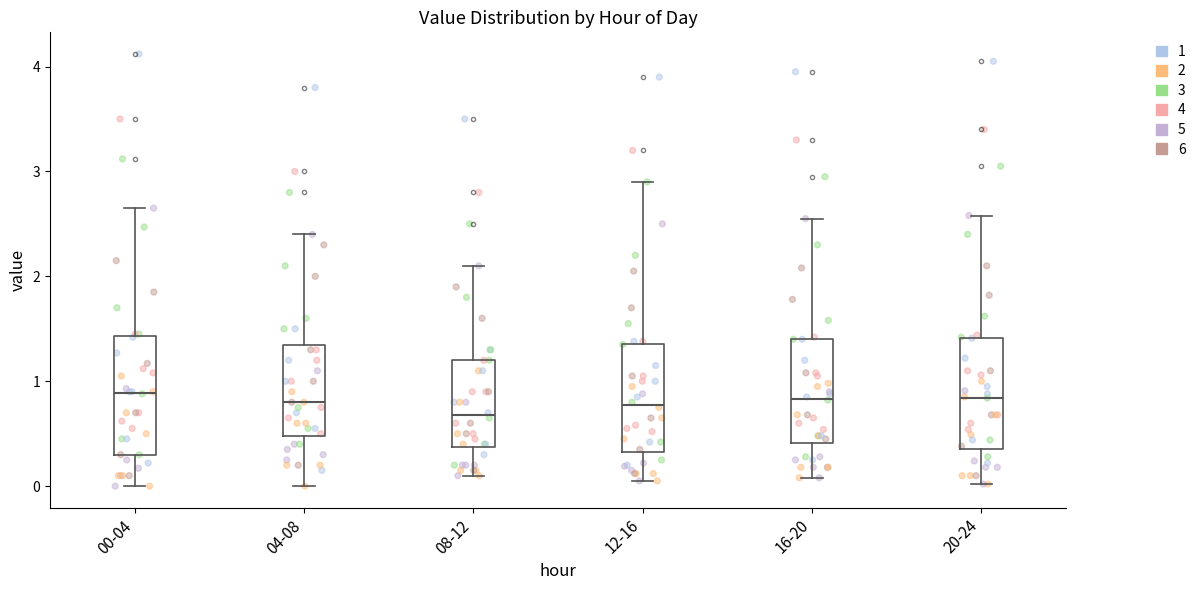

Where does the upper whisker of the box for 00-04 end on the y-axis? The values are not printed on the chart, so give them approximately, as read against the axis.

2.7